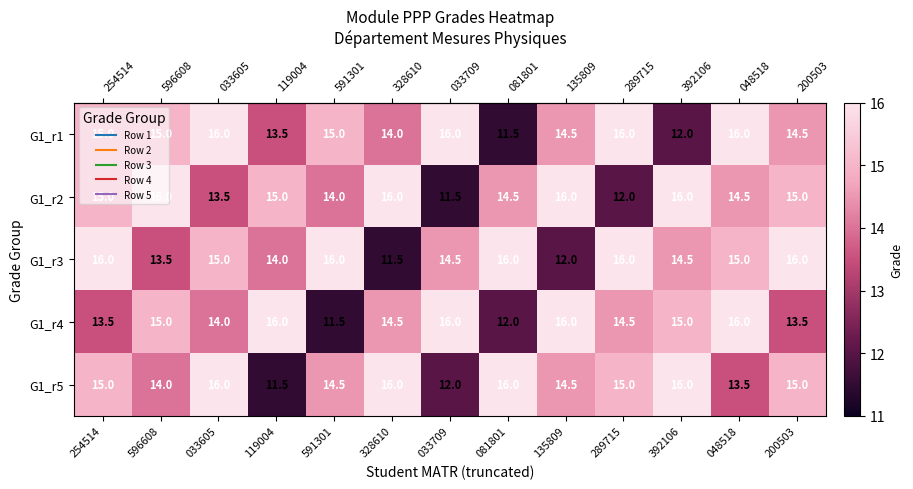

What is the minimum value shown in the chart?

11.5